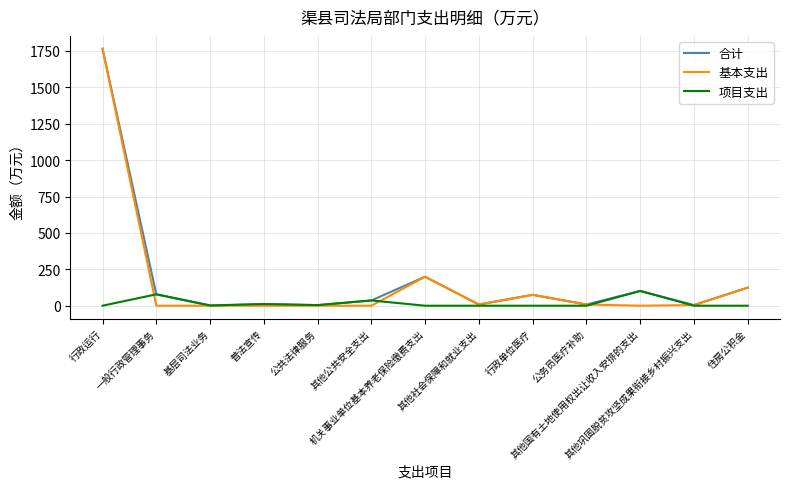

What is the difference between the maximum and minimum values in the 项目支出 series?

101.3